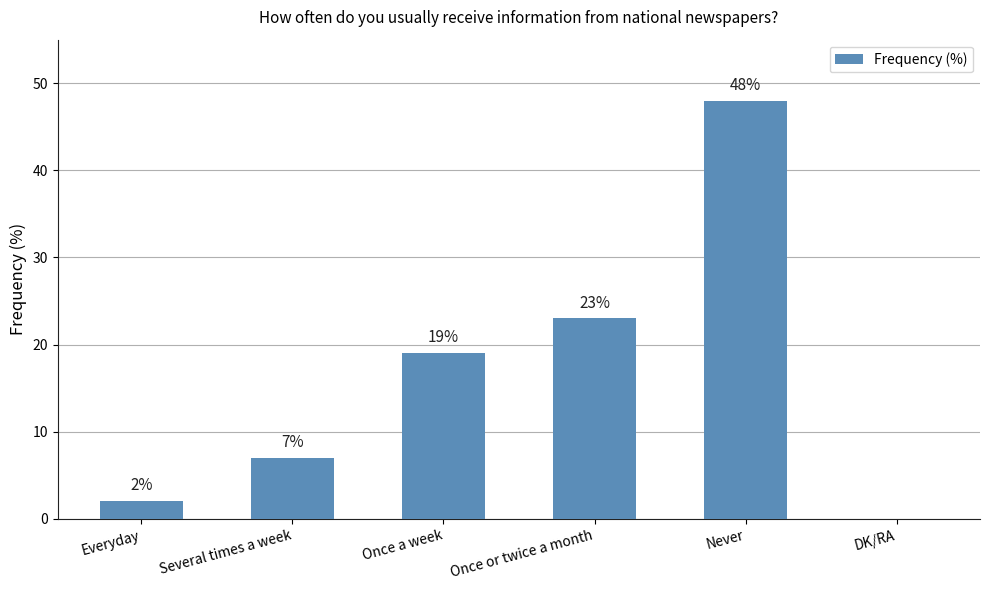

What is the change in value from Several times a week to Never?

+41